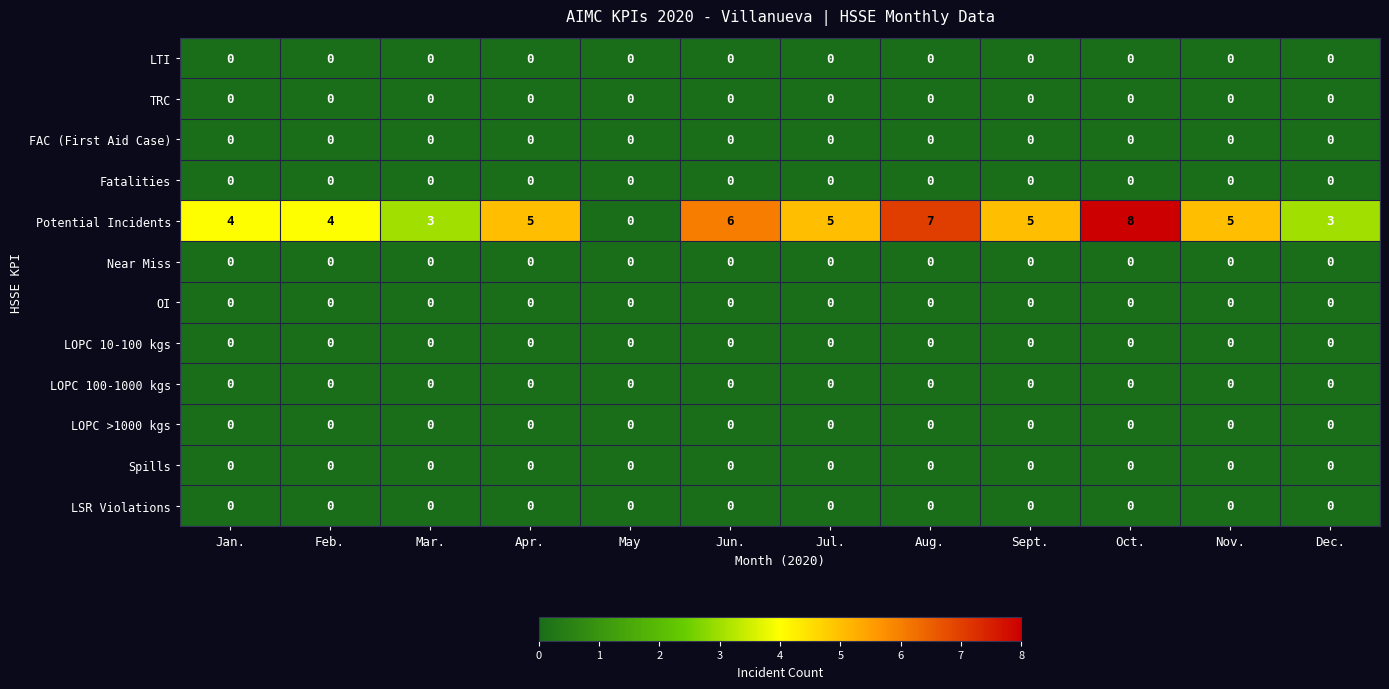

At how many categories does at least one series exceed 1?

11